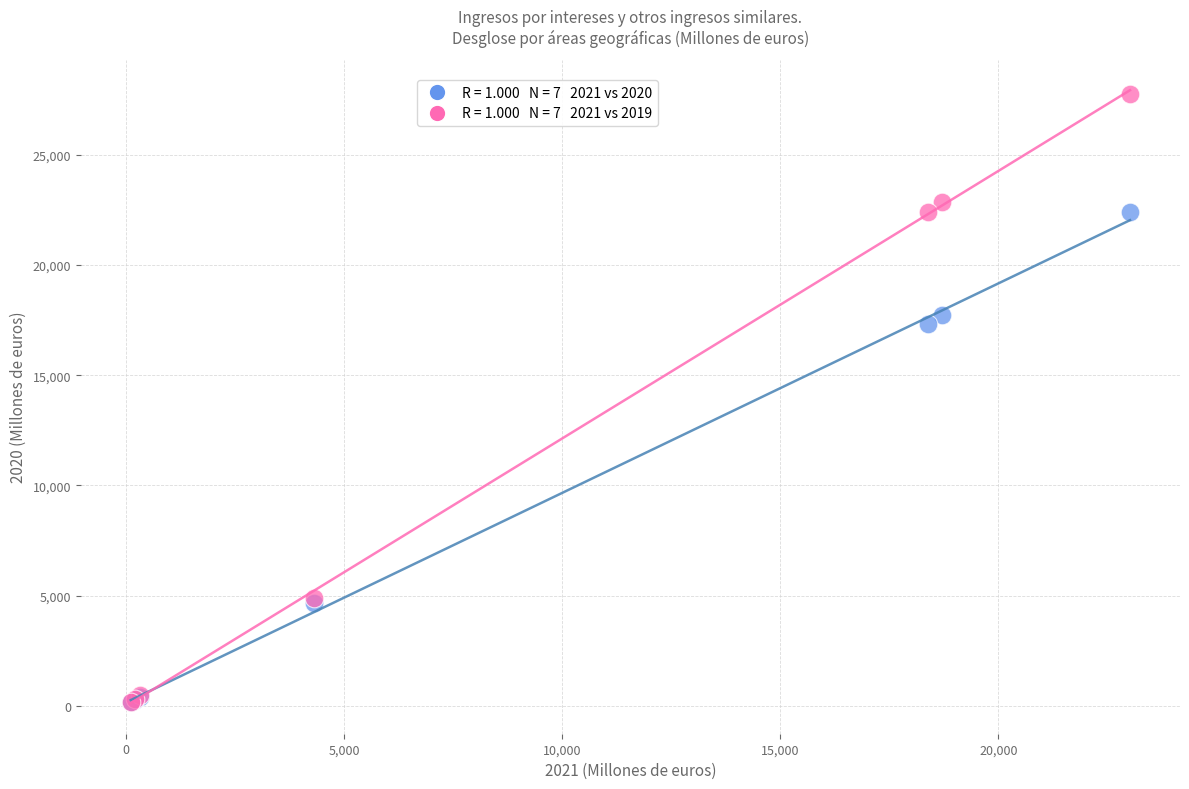

Across all series, what Y value is closest to 13959?

17312